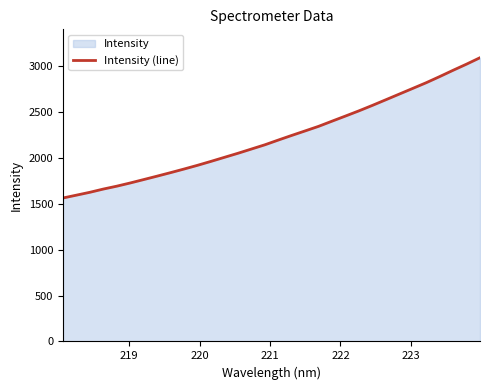

What is the greatest value displayed?

3092.5